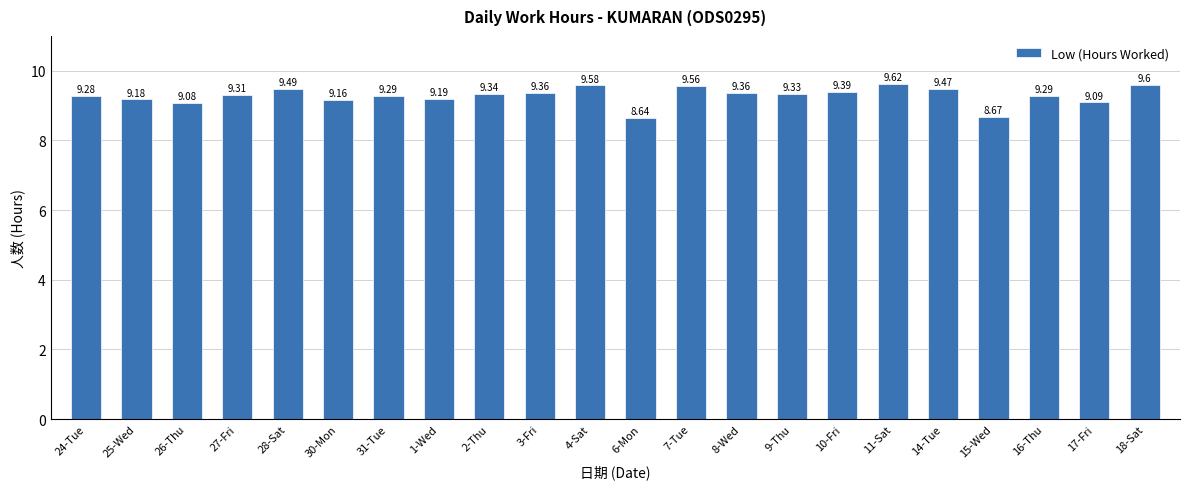

Between 16-Thu and 14-Tue, which is larger?

14-Tue